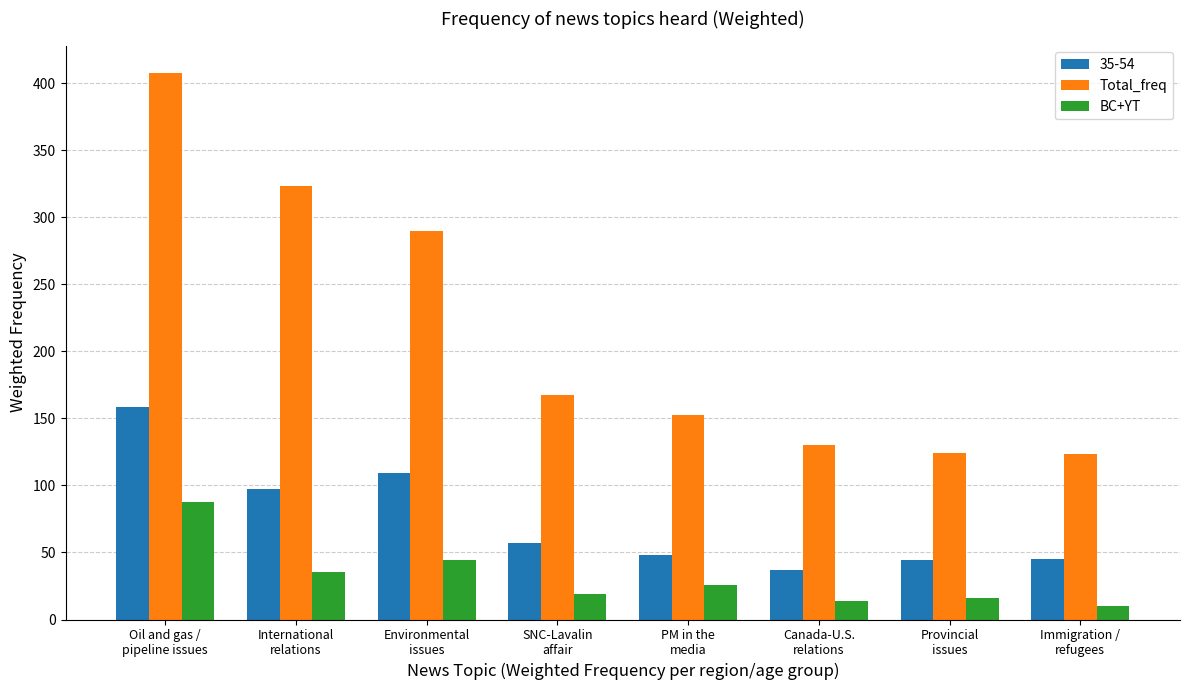

Which series has the largest total across all categories?

Total_freq